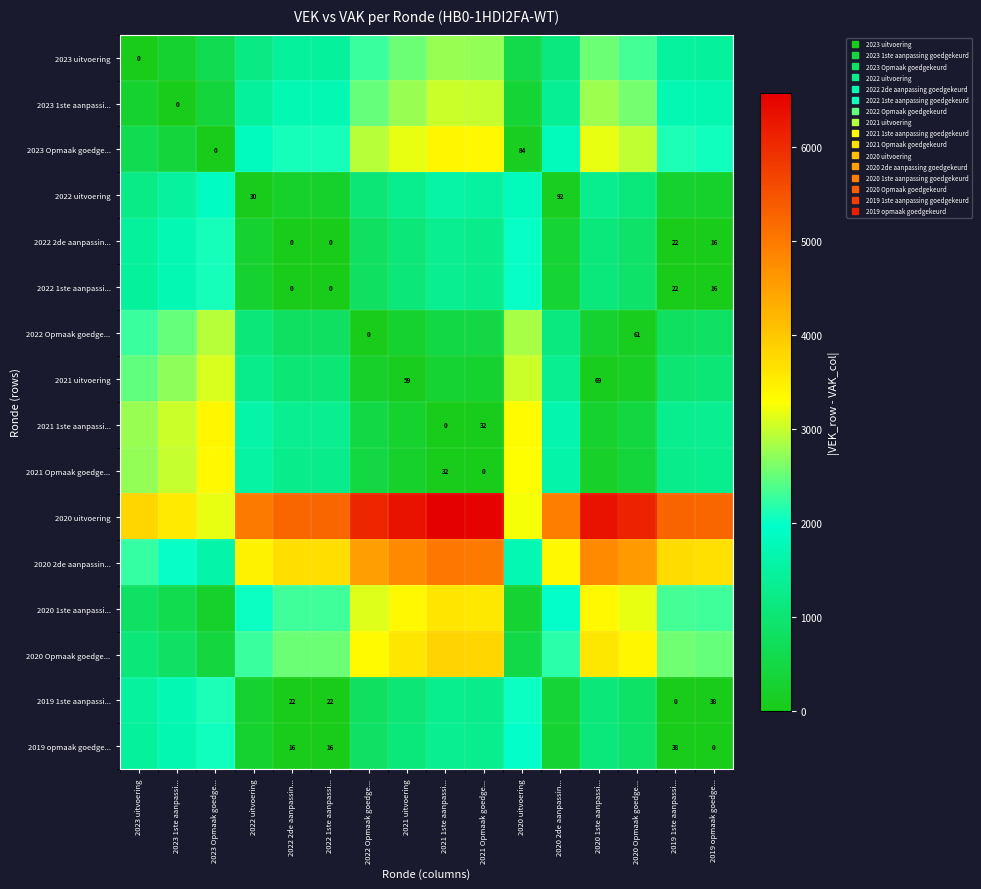

Between 2020 Opmaak goedge... and 2023 uitvoering, which is larger?

2020 Opmaak goedge...